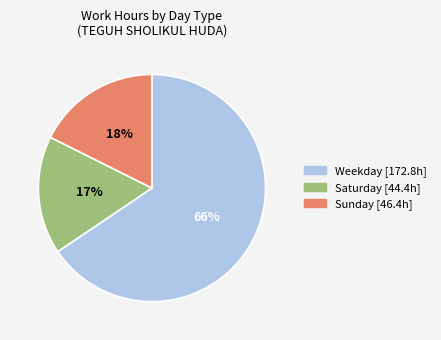

Is there a majority slice in this chart?

Yes